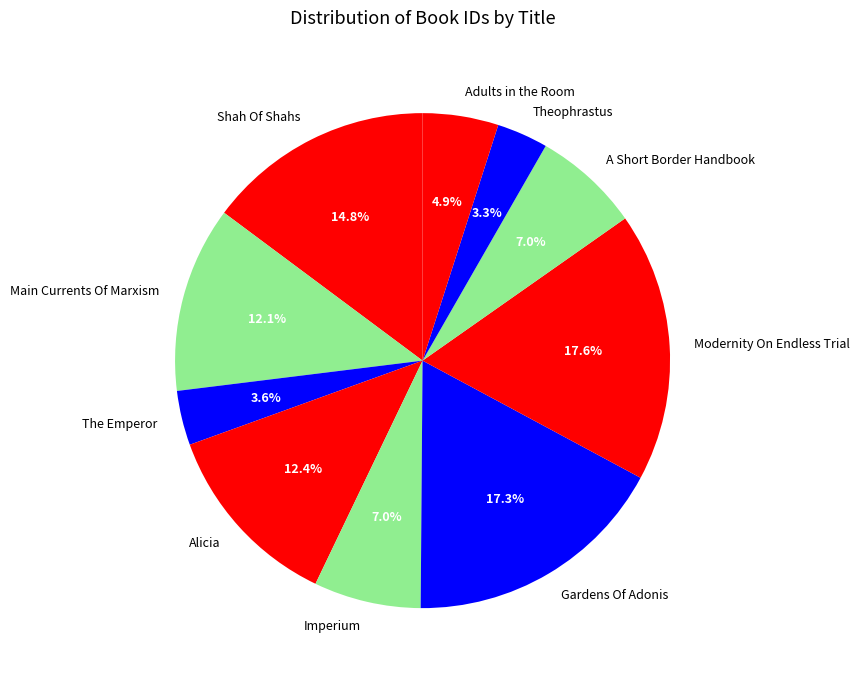

How much of the chart is everything except The Emperor?

96.4%